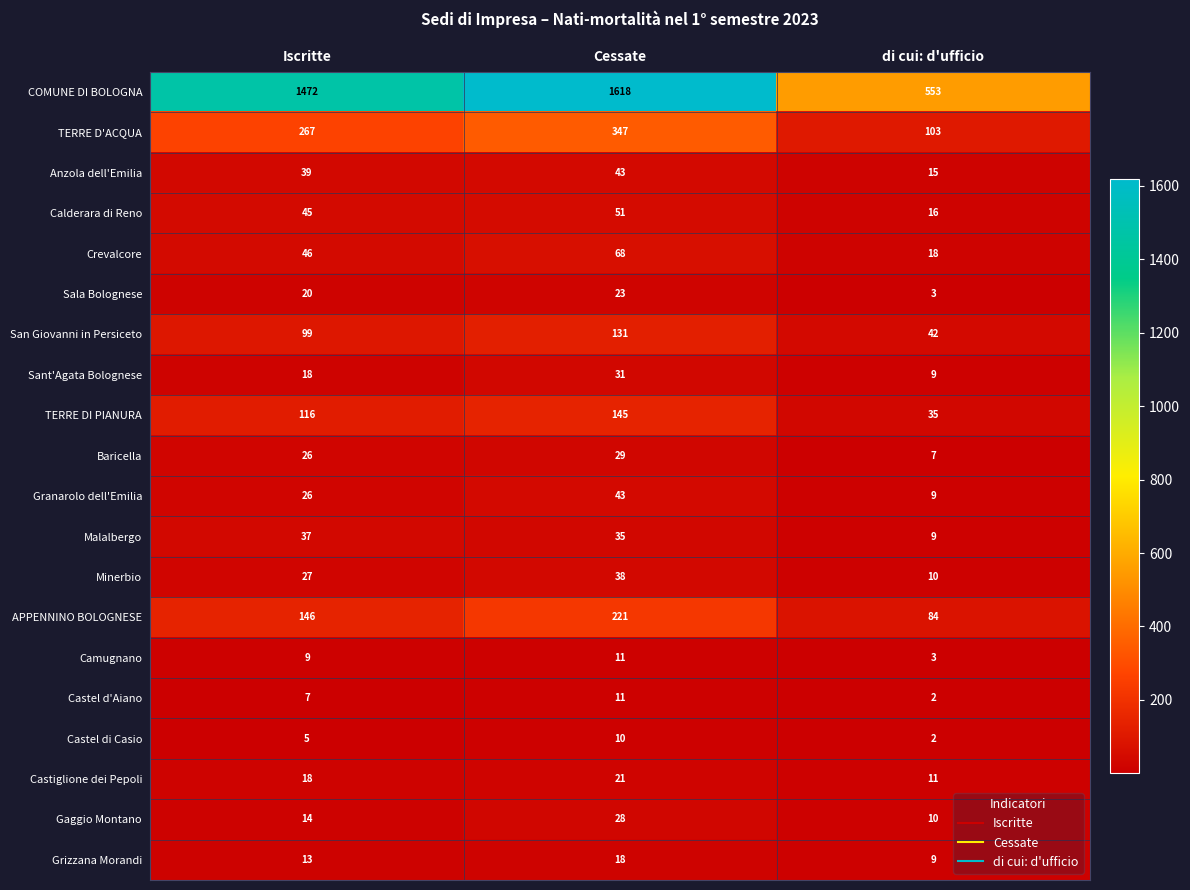

Which category has the highest value across all series?

Cessate